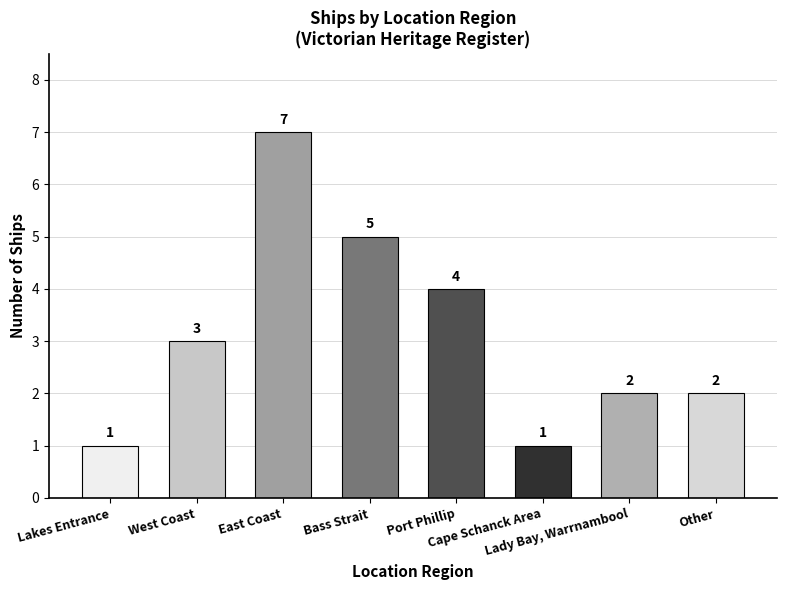

What is the difference between the maximum and second lowest values?

6